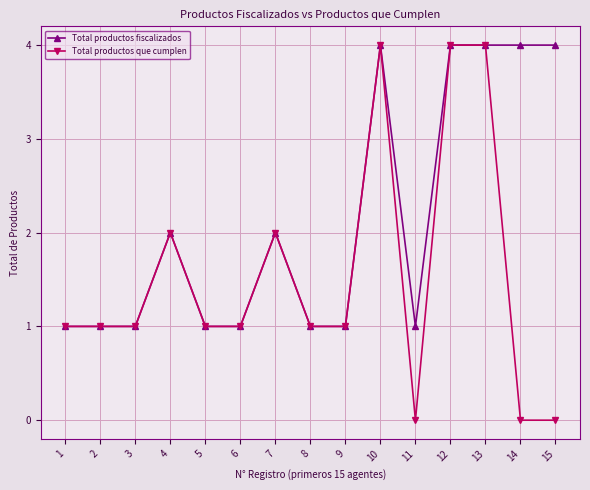

Which series has the widest spread of values?

Total productos que cumplen